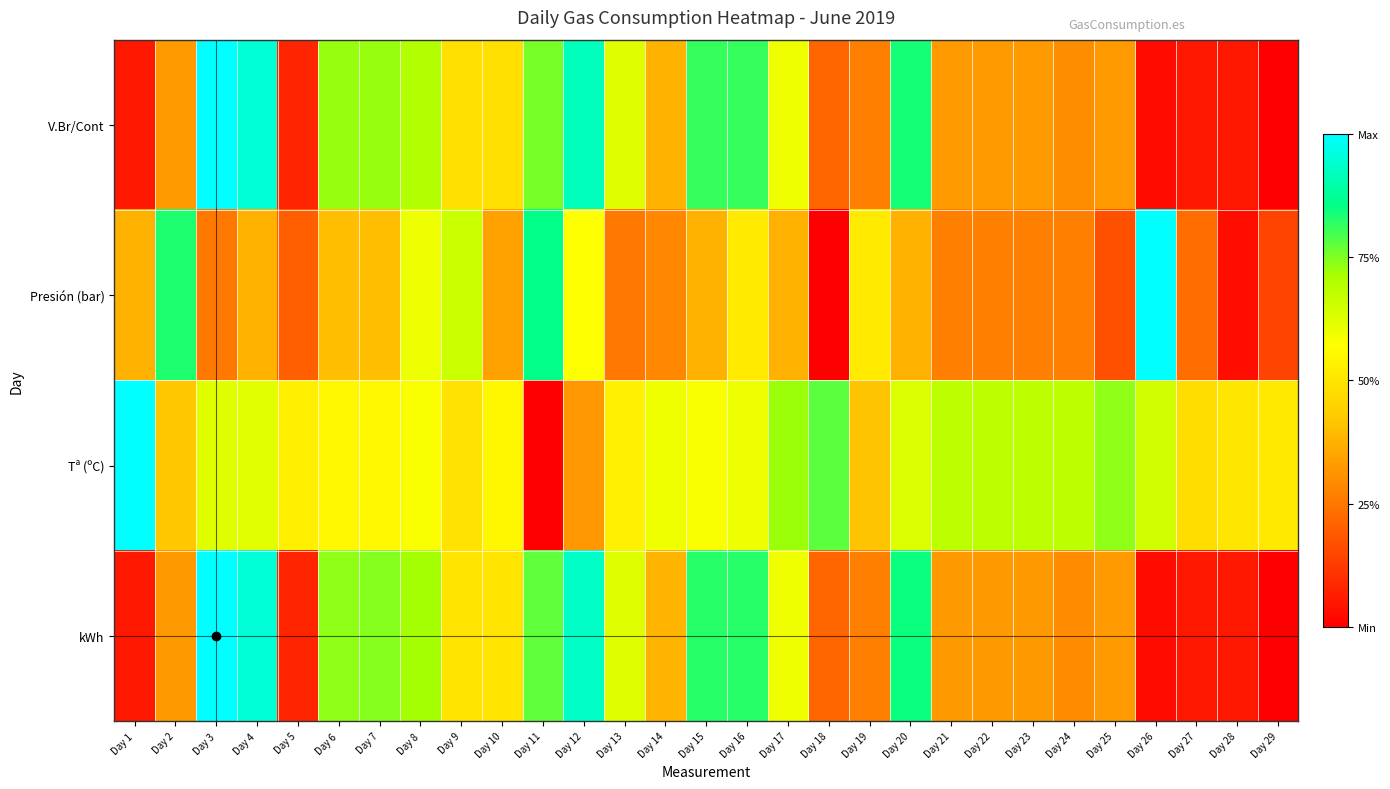

Reading left to right, list all the values displayed in this chart.

V.Br/Cont: Day 1=0.1	Day 2=0.3	Day 3=1.0	Day 4=0.9	Day 5=0.1	Day 6=0.7	Day 7=0.7	Day 8=0.7	Day 9=0.5	Day 10=0.5	Day 11=0.8	Day 12=0.9	Day 13=0.6	Day 14=0.4	Day 15=0.8	Day 16=0.8	Day 17=0.6	Day 18=0.2	Day 19=0.3	Day 20=0.8	Day 21=0.3	Day 22=0.3	Day 23=0.3	Day 24=0.3	Day 25=0.3	Day 26=0.0	Day 27=0.1	Day 28=0.1	Day 29=0.0
Presión (bar): Day 1=0.4	Day 2=0.8	Day 3=0.3	Day 4=0.4	Day 5=0.2	Day 6=0.4	Day 7=0.4	Day 8=0.6	Day 9=0.7	Day 10=0.3	Day 11=0.9	Day 12=0.6	Day 13=0.3	Day 14=0.3	Day 15=0.4	Day 16=0.5	Day 17=0.4	Day 18=0.0	Day 19=0.5	Day 20=0.4	Day 21=0.3	Day 22=0.3	Day 23=0.3	Day 24=0.3	Day 25=0.2	Day 26=1.0	Day 27=0.2	Day 28=0.0	Day 29=0.1
Tª (ºC): Day 1=1.0	Day 2=0.4	Day 3=0.6	Day 4=0.6	Day 5=0.5	Day 6=0.6	Day 7=0.6	Day 8=0.6	Day 9=0.5	Day 10=0.6	Day 11=0.0	Day 12=0.3	Day 13=0.5	Day 14=0.6	Day 15=0.6	Day 16=0.6	Day 17=0.7	Day 18=0.8	Day 19=0.4	Day 20=0.6	Day 21=0.7	Day 22=0.7	Day 23=0.7	Day 24=0.7	Day 25=0.7	Day 26=0.7	Day 27=0.5	Day 28=0.5	Day 29=0.5
kWh: Day 1=0.1	Day 2=0.3	Day 3=1.0	Day 4=1.0	Day 5=0.1	Day 6=0.7	Day 7=0.7	Day 8=0.7	Day 9=0.5	Day 10=0.5	Day 11=0.8	Day 12=0.9	Day 13=0.6	Day 14=0.4	Day 15=0.8	Day 16=0.8	Day 17=0.6	Day 18=0.2	Day 19=0.3	Day 20=0.8	Day 21=0.3	Day 22=0.3	Day 23=0.3	Day 24=0.3	Day 25=0.3	Day 26=0.0	Day 27=0.1	Day 28=0.1	Day 29=0.0